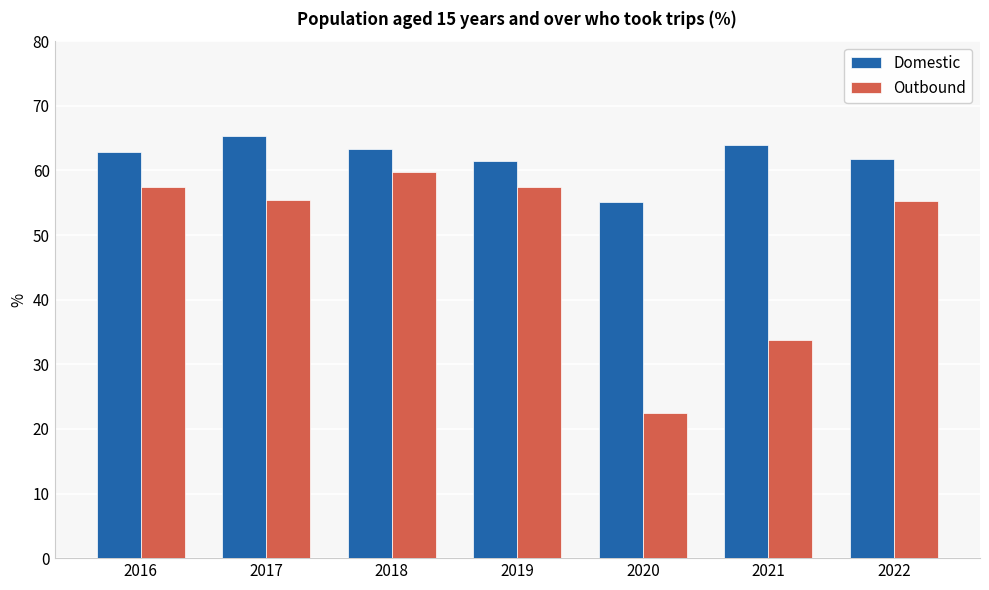

What is the lowest value of the Outbound series?

22.4